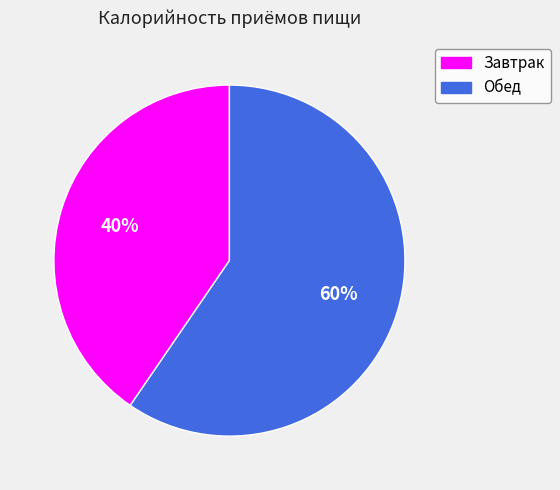

What is the ratio of the value at Обед to the value at Завтрак?

1.5